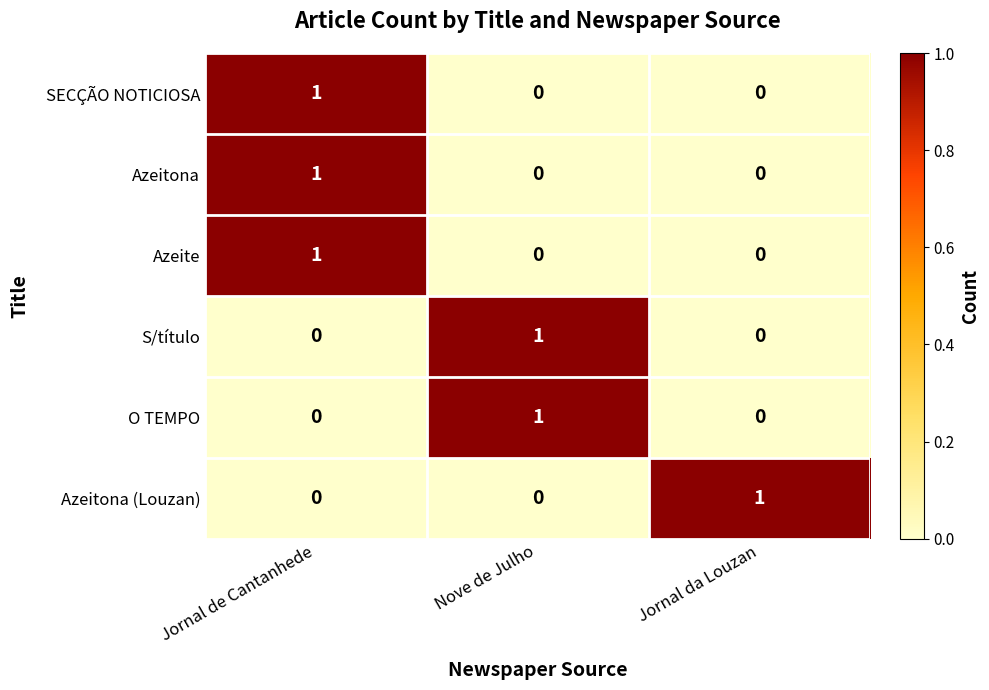

The Azeite series shows 1 at Jornal de Cantanhede. True or false?

True